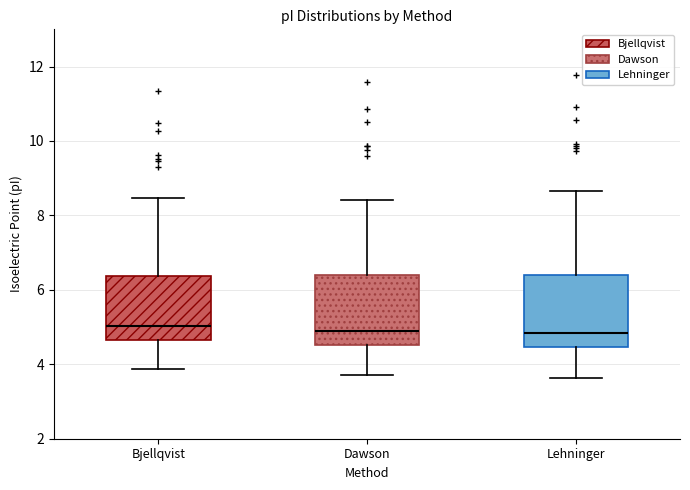

Where does the upper whisker of the box for Lehninger end on the y-axis? The values are not printed on the chart, so give them approximately, as read against the axis.

8.6